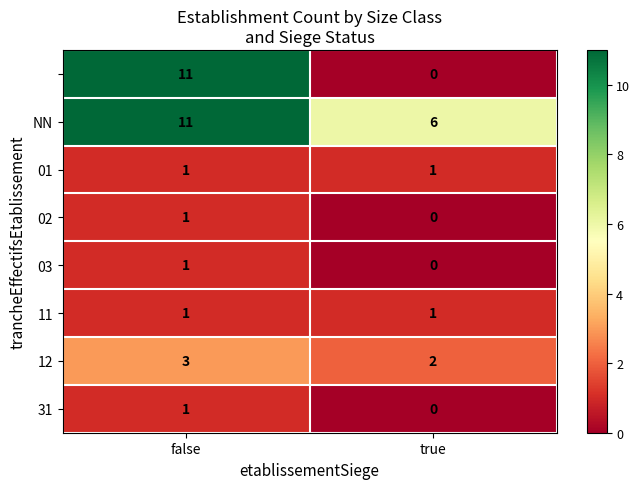

How many data points does each series have?

2